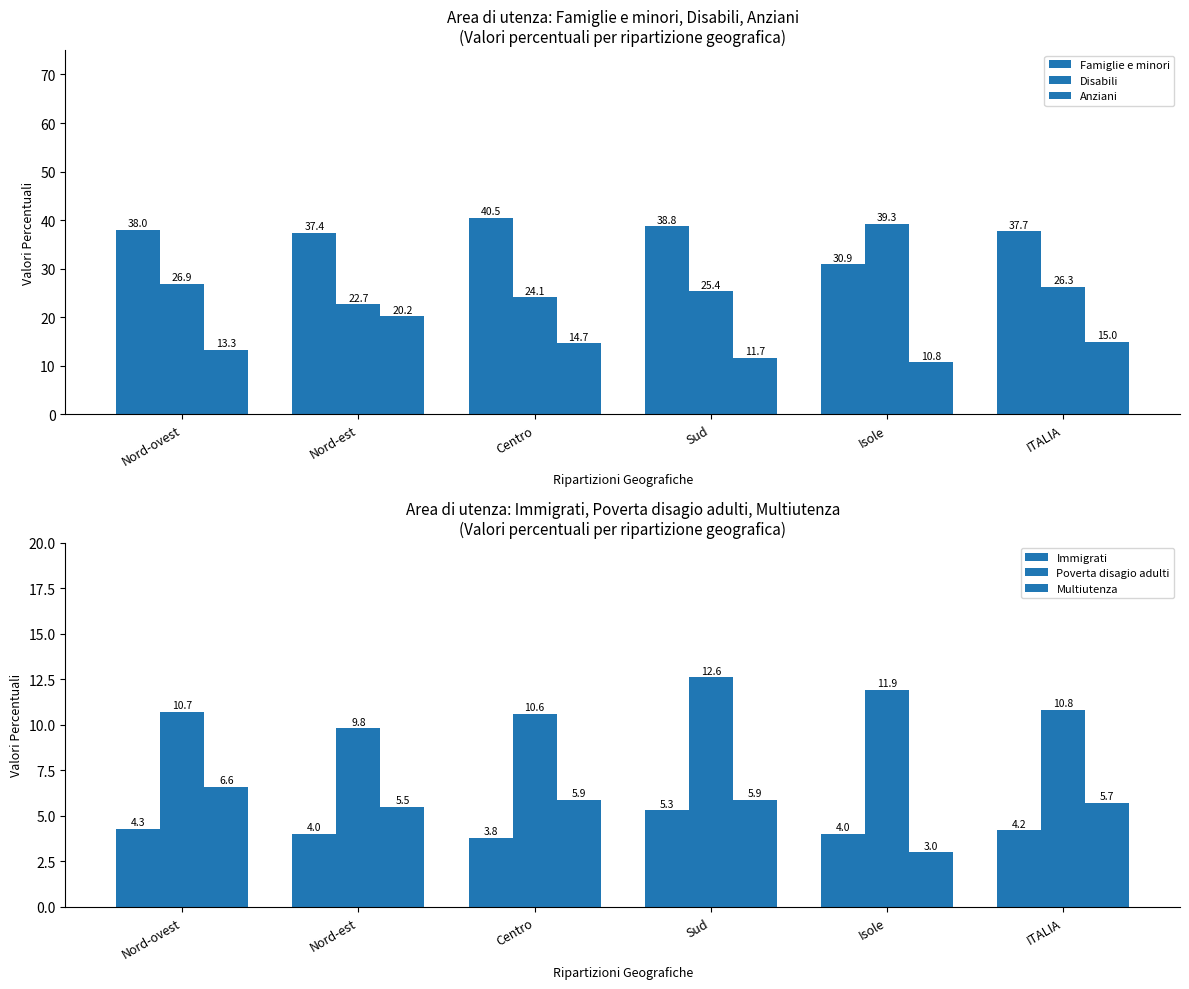

True or false: Multiutenza has a value of 3.9 at Isole.

False